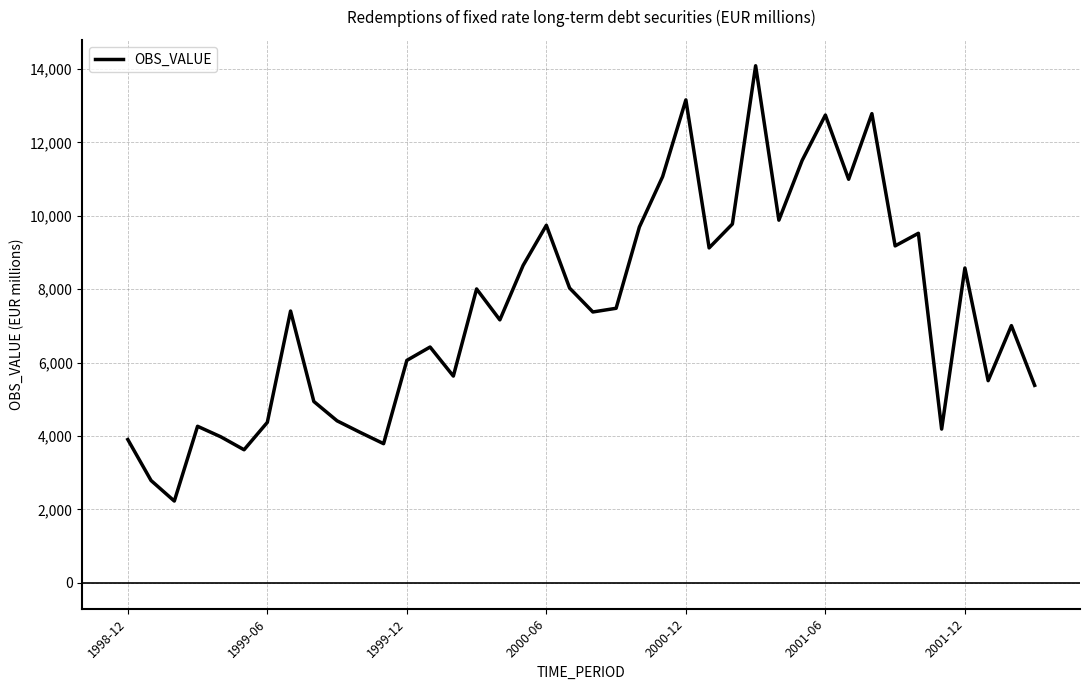

What is the difference between the maximum and minimum values?

11859.6